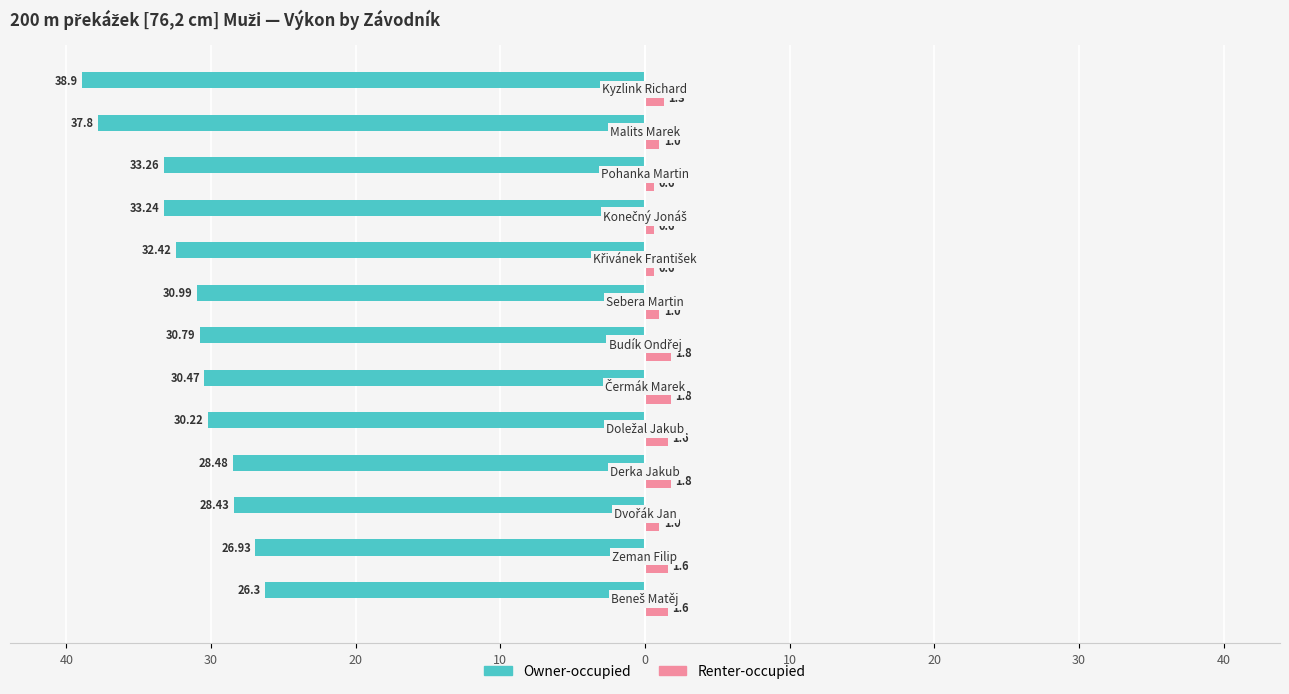

What is the maximum value for Owner-occupied?

-26.3